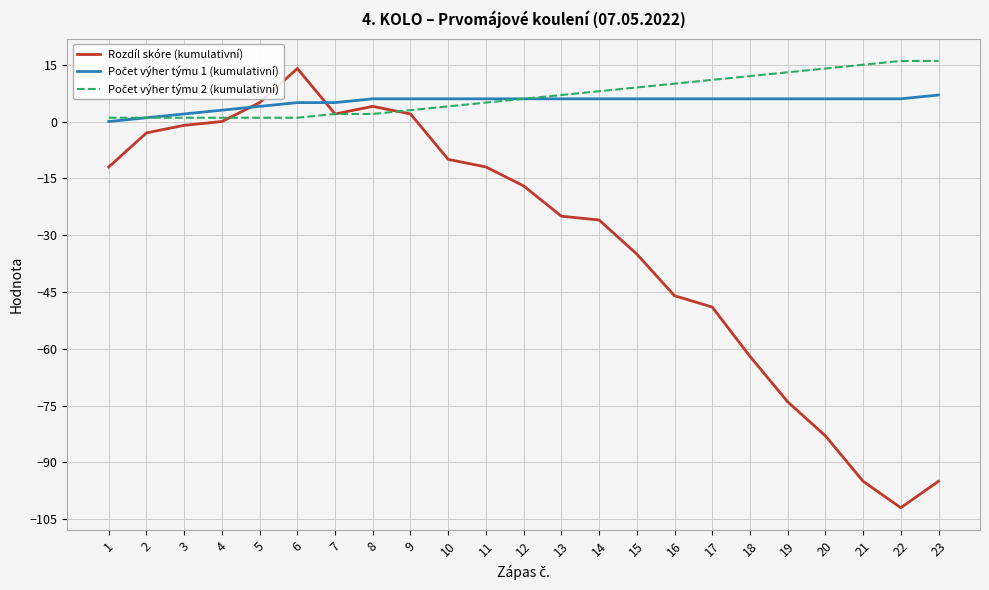

Which series has the largest range (max minus min)?

Rozdíl skóre (kumulativní)